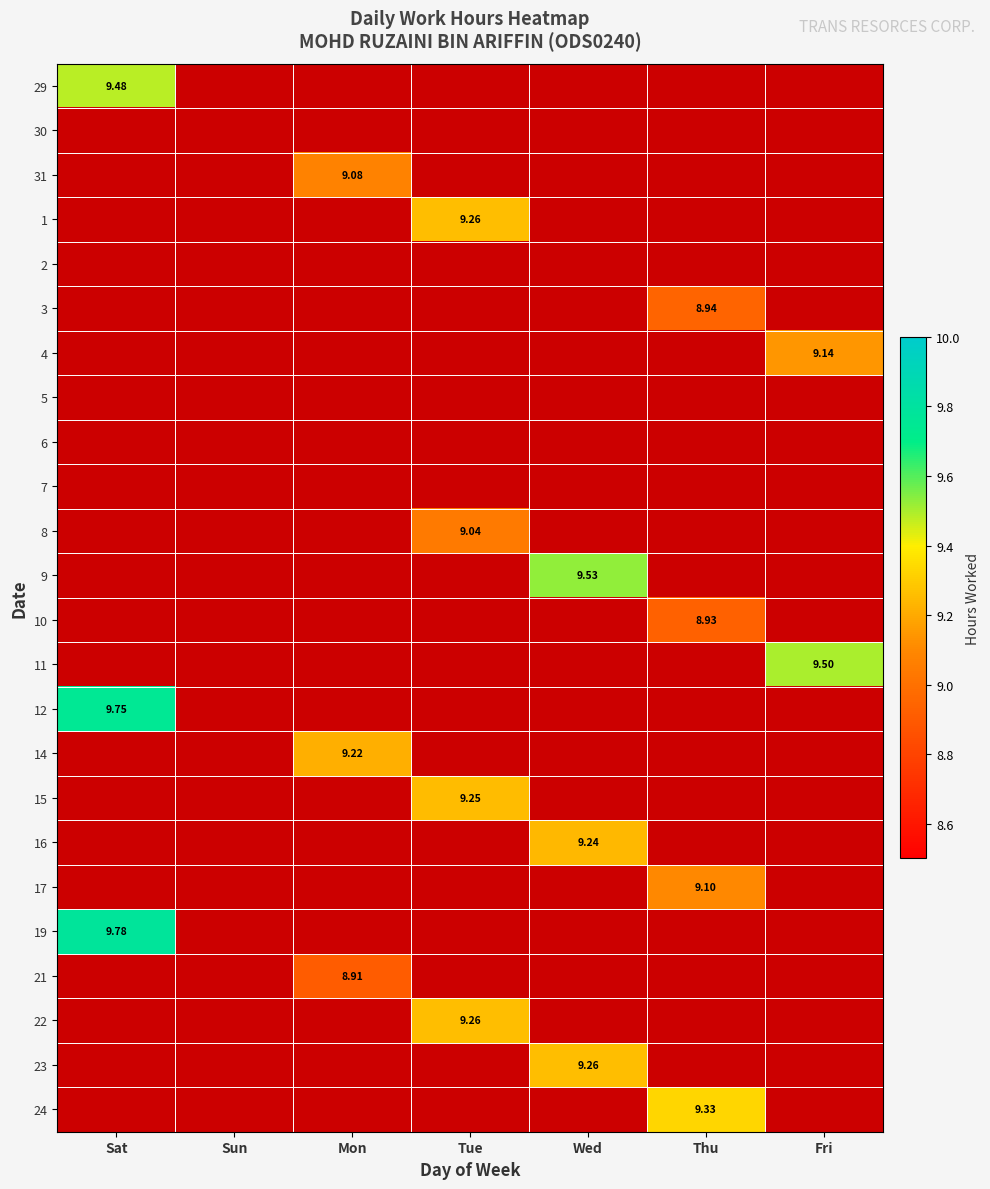

What is the sum of the 22 values at Sat and Tue?

9.3